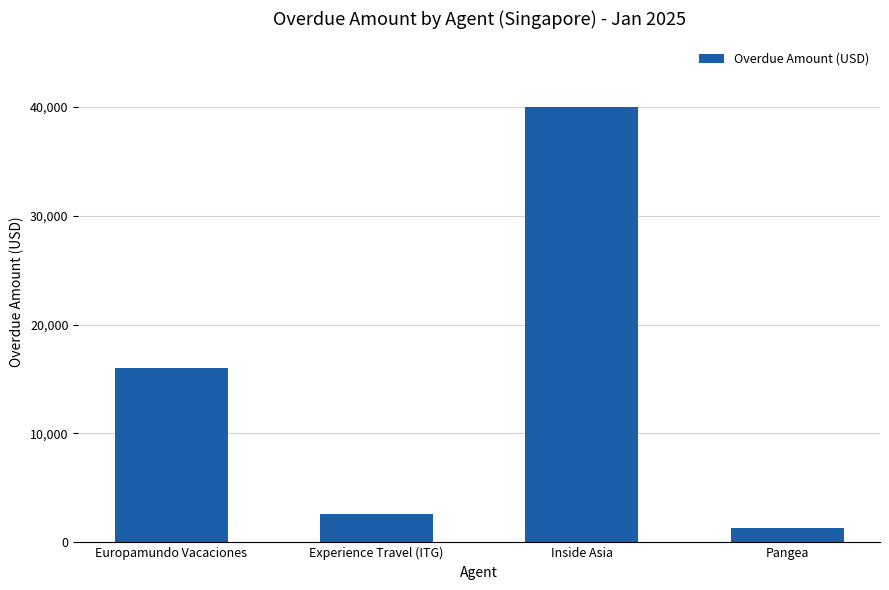

Reading left to right, transcribe all the data shown in this chart.

Europamundo Vacaciones=16042	Experience Travel (ITG)=2595	Inside Asia=40019	Pangea=1329